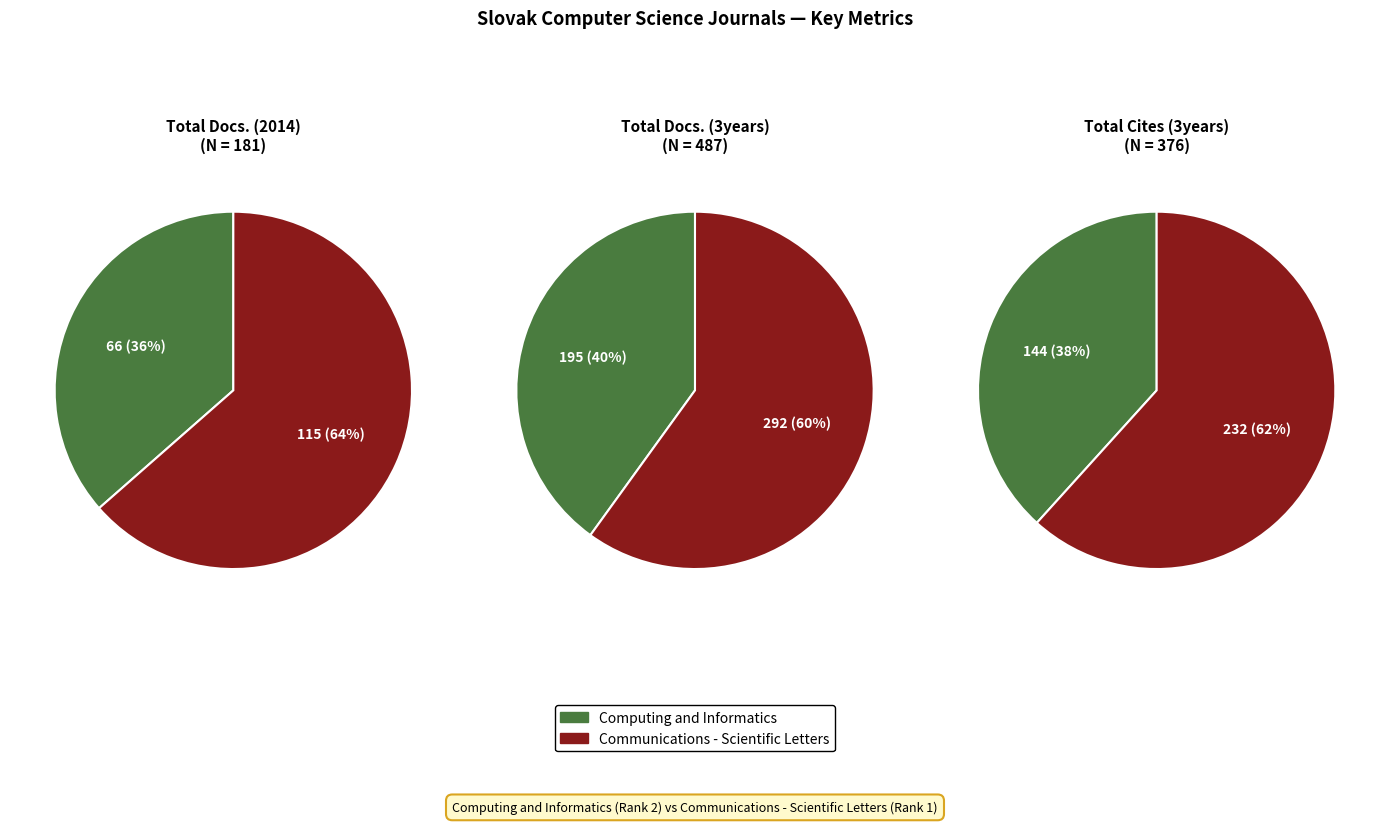

What is the largest slice in the pie chart?

Communications - Scientific Letters